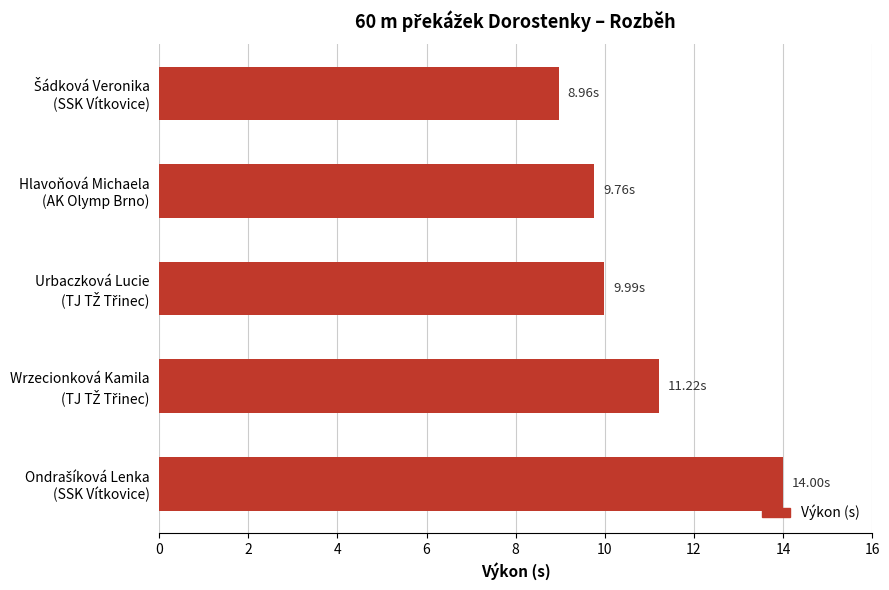

What is the difference between the second highest and second lowest values?

1.5